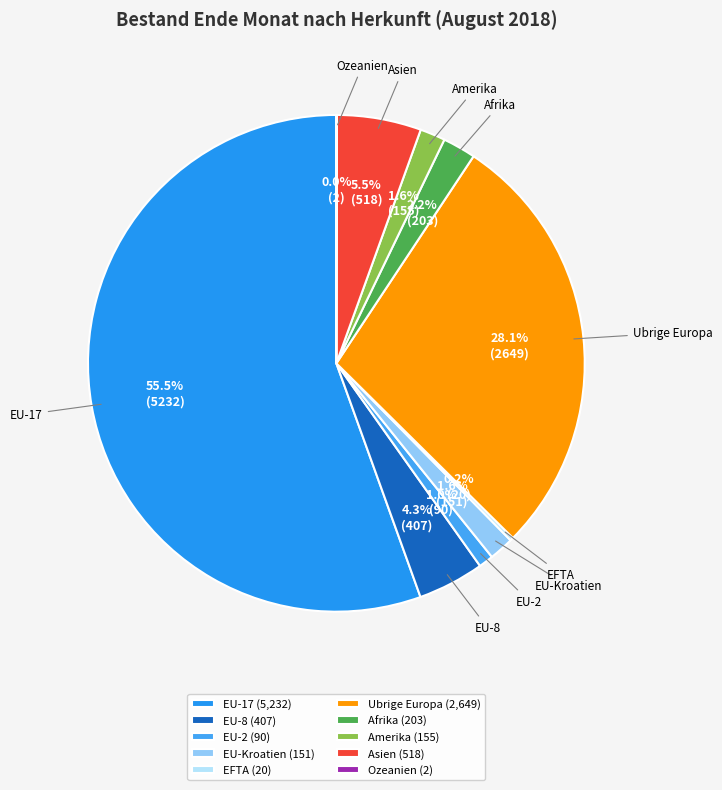

What is the largest slice in the pie chart?

EU-17 (5,232)